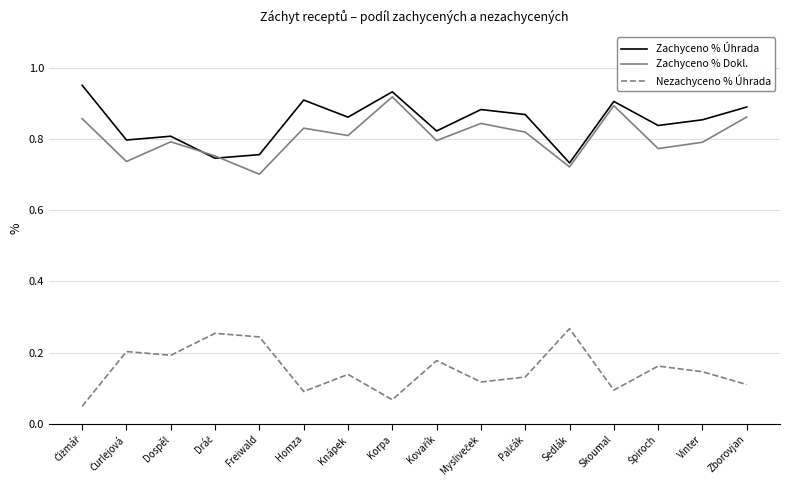

How many times do Zachyceno % Úhrada and Zachyceno % Dokl. cross each other?

2